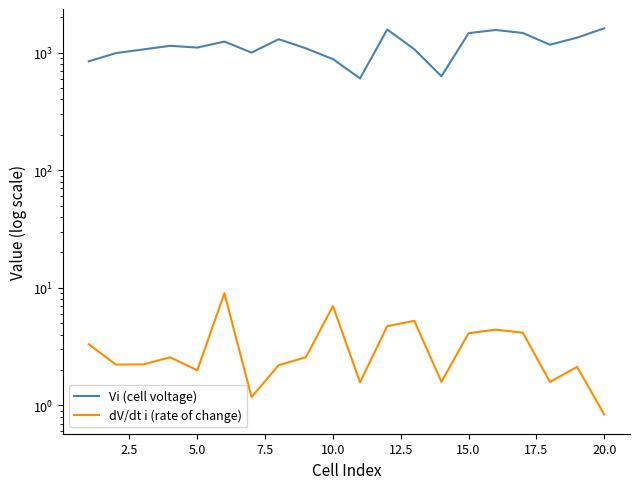

What is the value of the dV/dt i (rate of change) point at the 8th from the left?

2.2